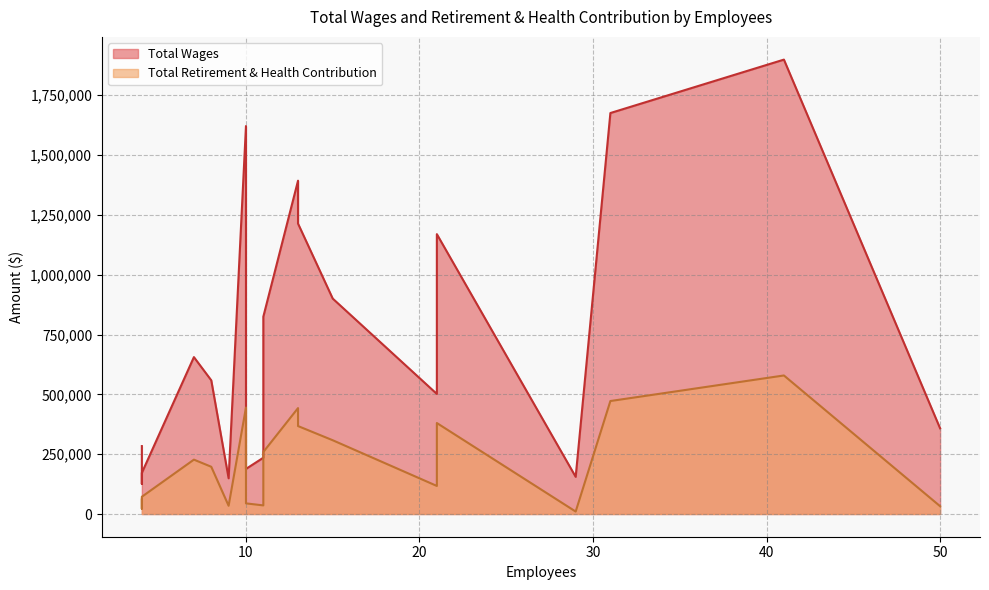

The Total Retirement & Health Contribution series shows 43145 at City Clerk. True or false?

False